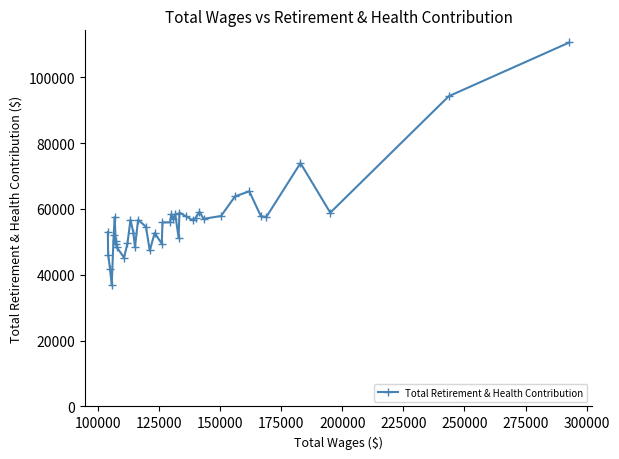

What is the greatest value displayed?

110594